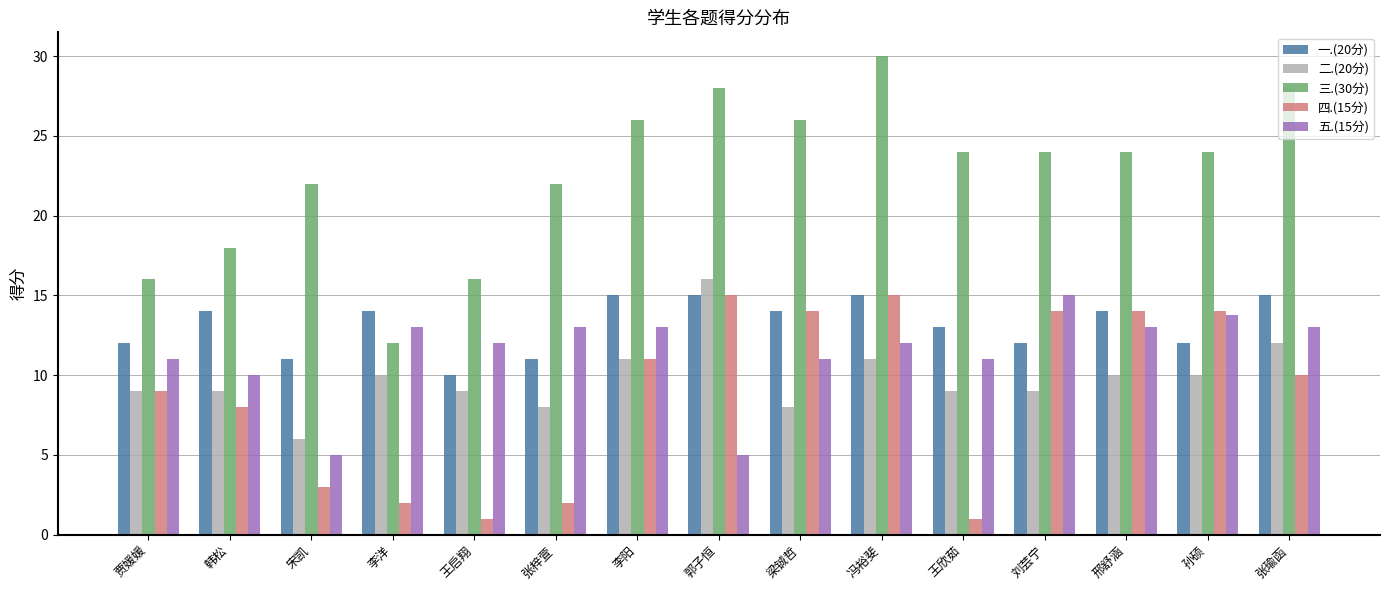

What is the difference between the 三.(30分) values at 张梓萱 and 韩松?

4.0